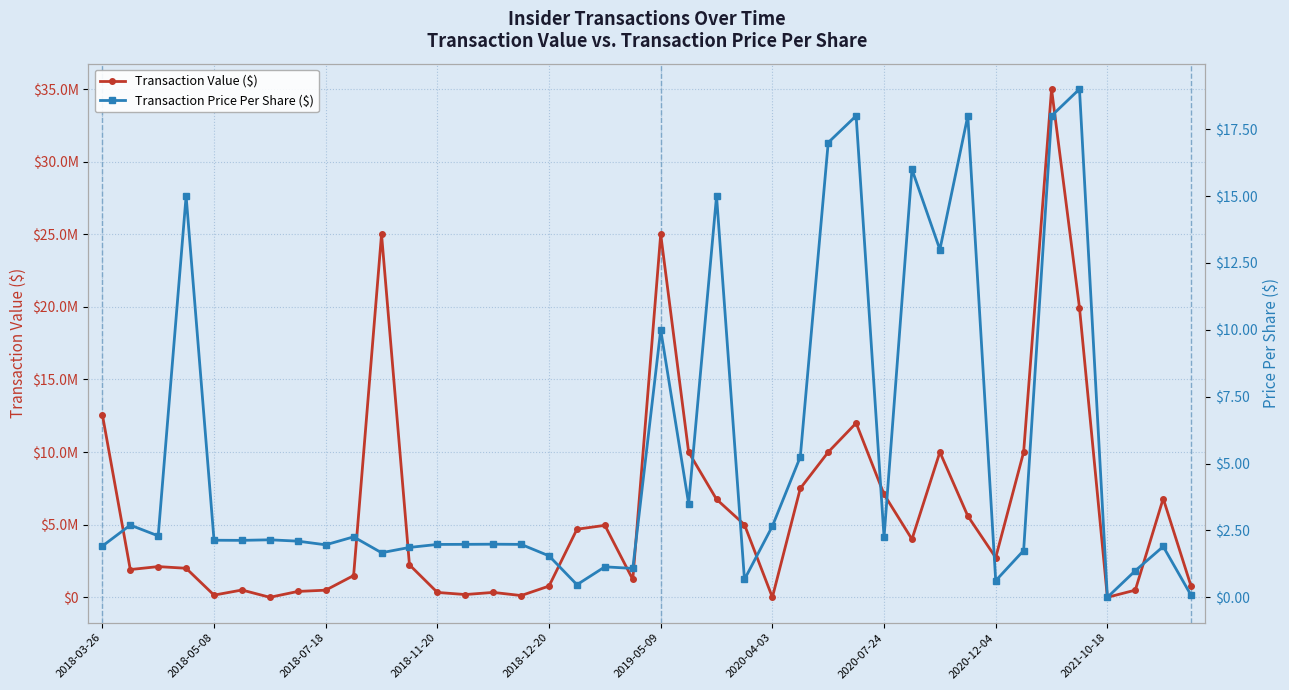

True or false: Transaction Price Per Share ($) and Transaction Value ($) intersect in this chart.

False